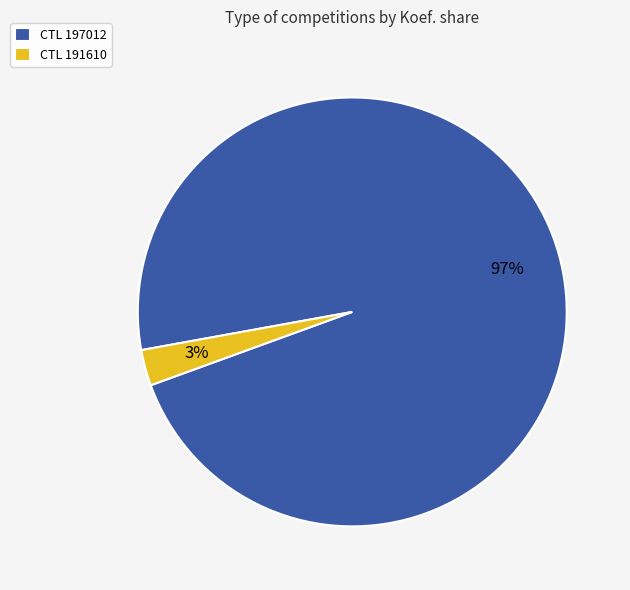

Is the sum of CTL 197012 and CTL 191610 greater than half?

Yes